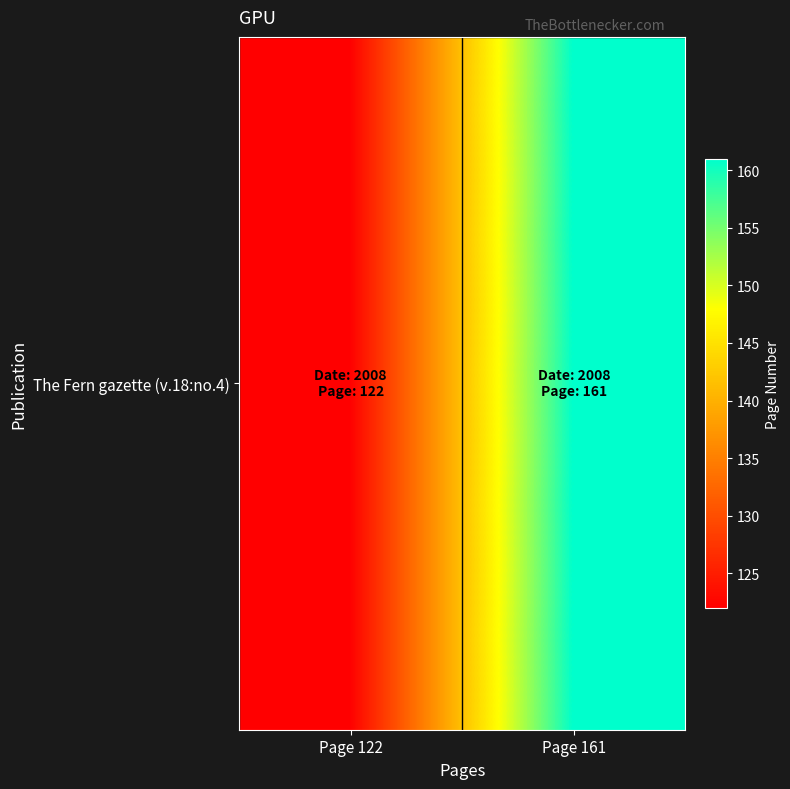

True or false: the data shows 161 at Page 161.

True